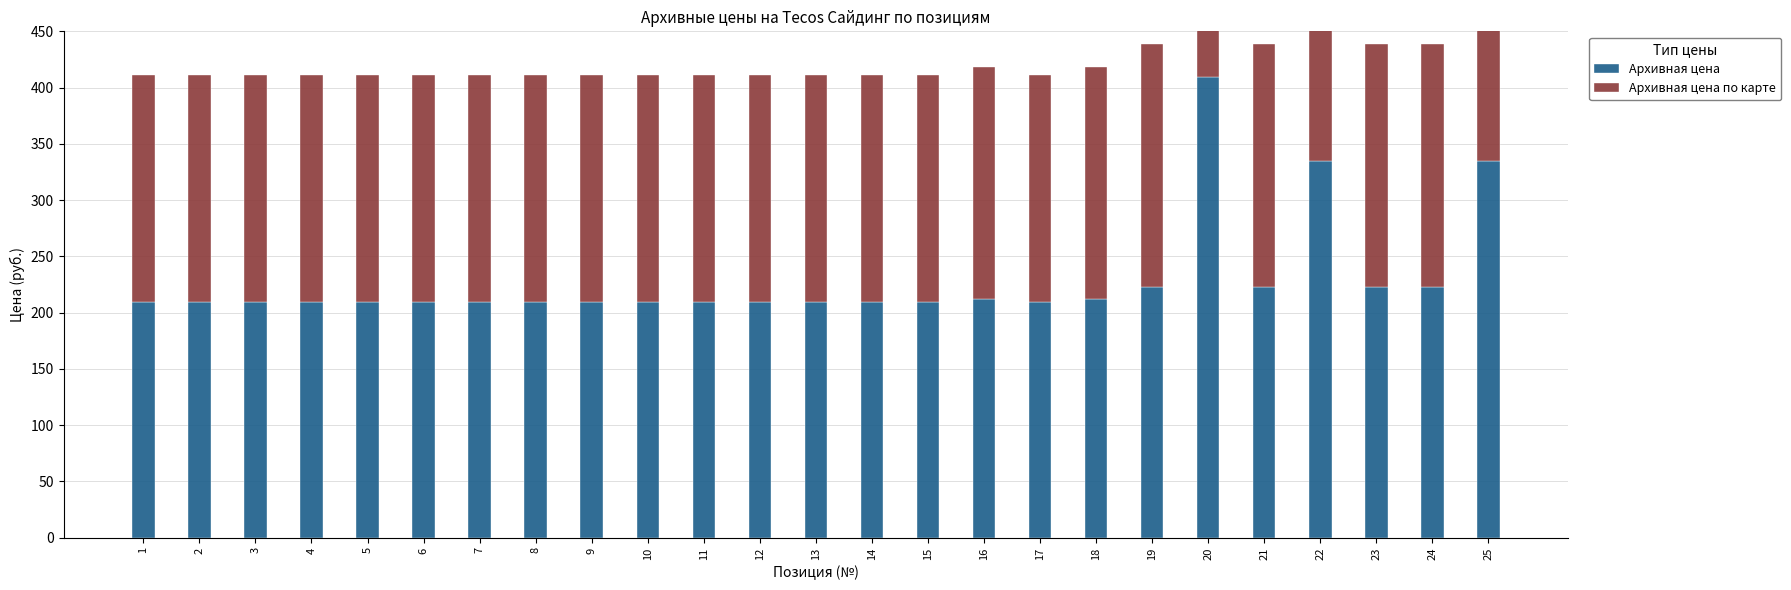

Rank the series by their maximum value, from highest to lowest.

Архивная цена, Архивная цена по карте